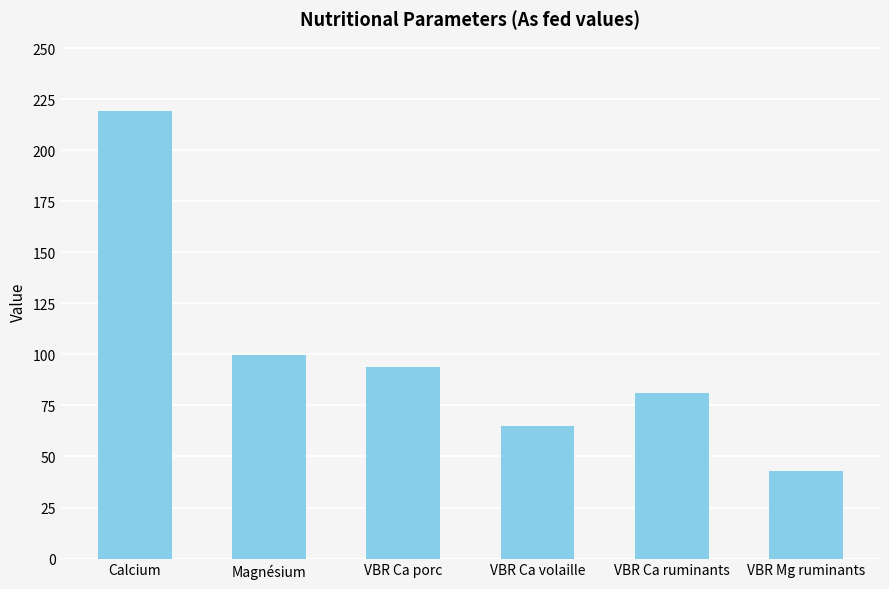

Rank the categories by value from lowest to highest.

VBR Mg ruminants, VBR Ca volaille, VBR Ca ruminants, VBR Ca porc, Magnésium, Calcium